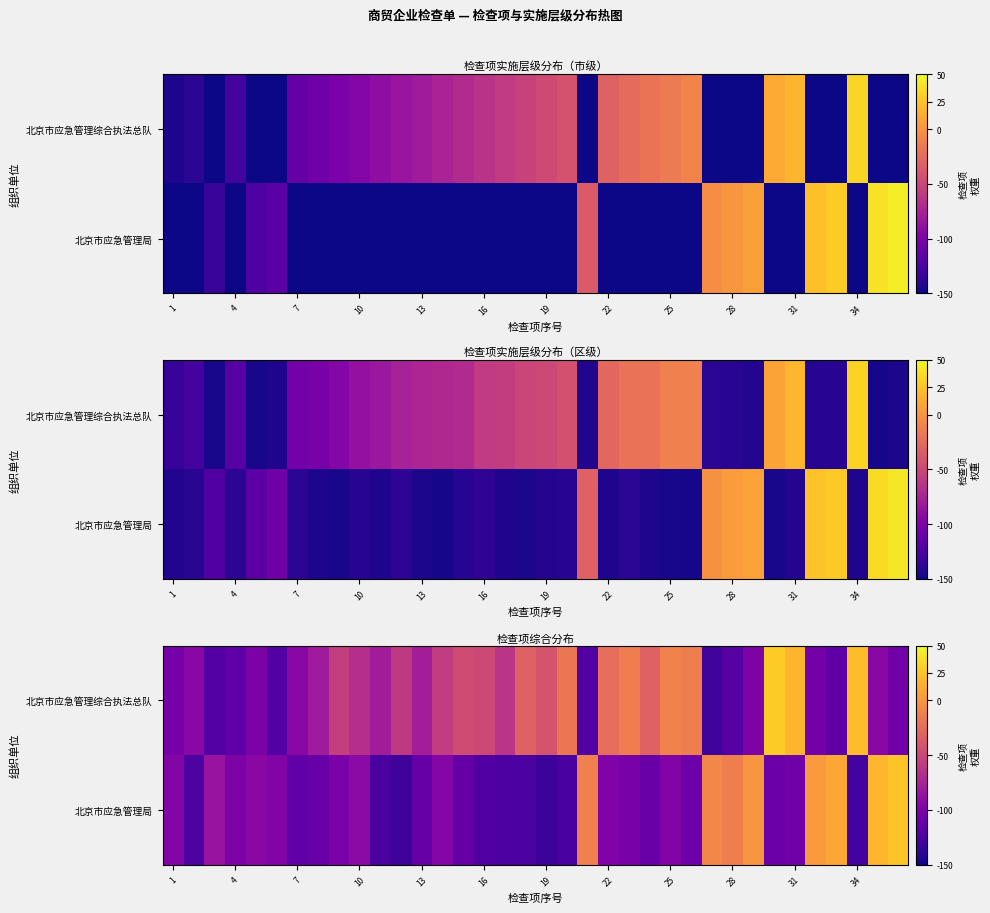

How many values in the 北京市应急管理局 series exceed -100?

17